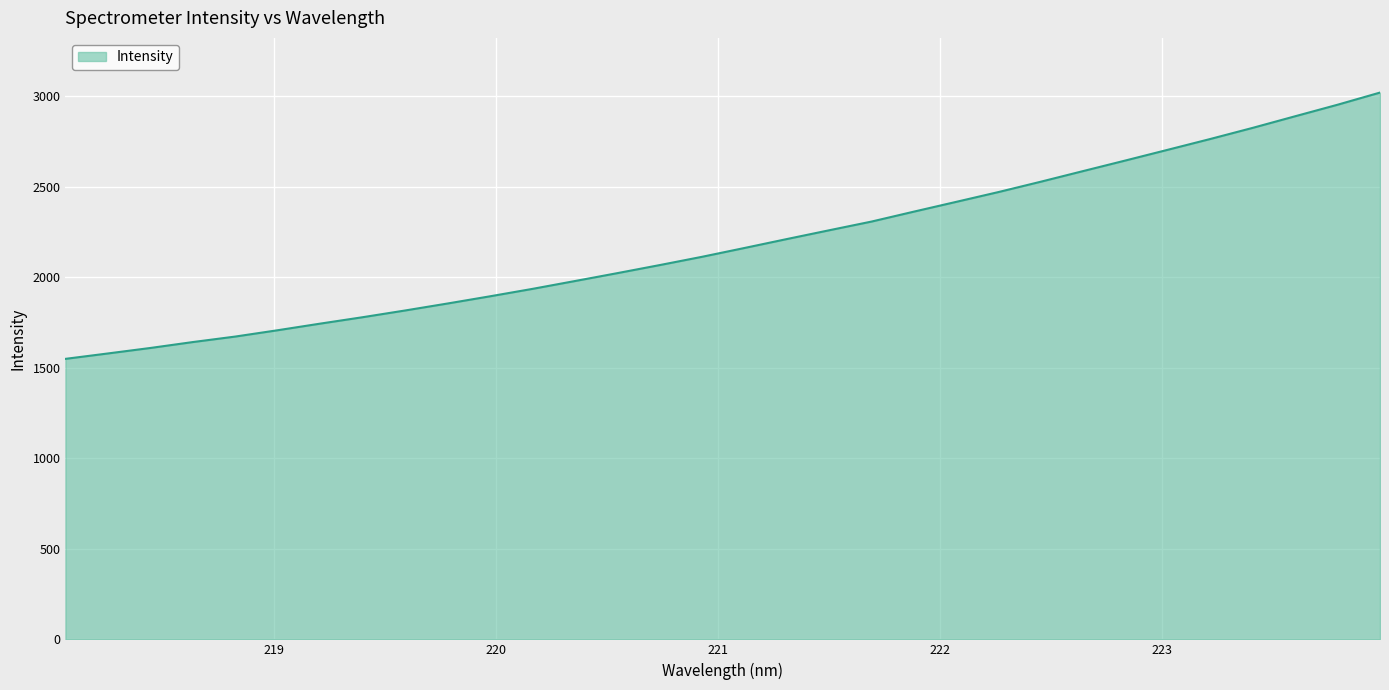

What is the difference between the maximum and minimum values?

1470.4